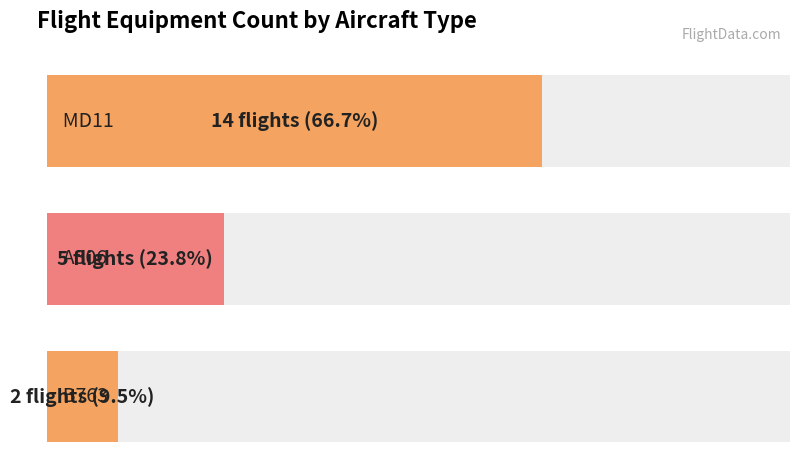

What is the difference between the maximum and minimum values?

12